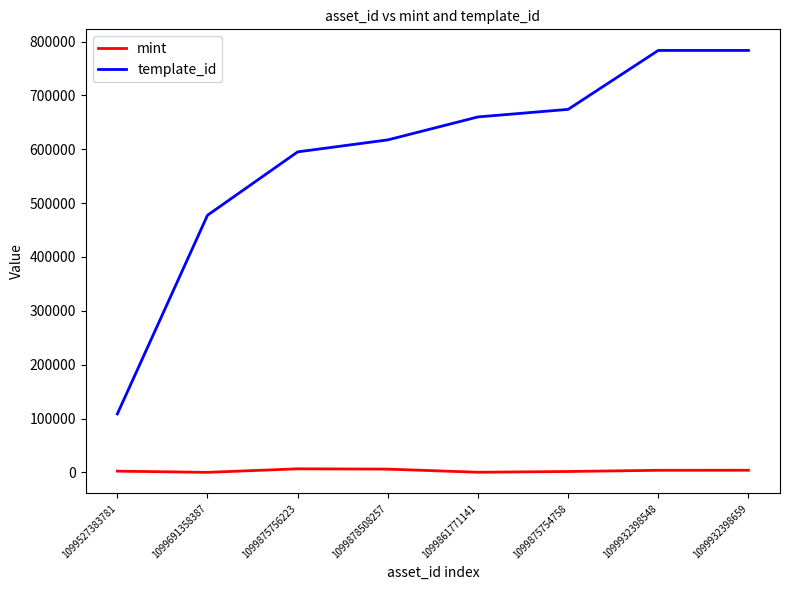

The template_id series shows 660144 at 1099861771141. True or false?

True